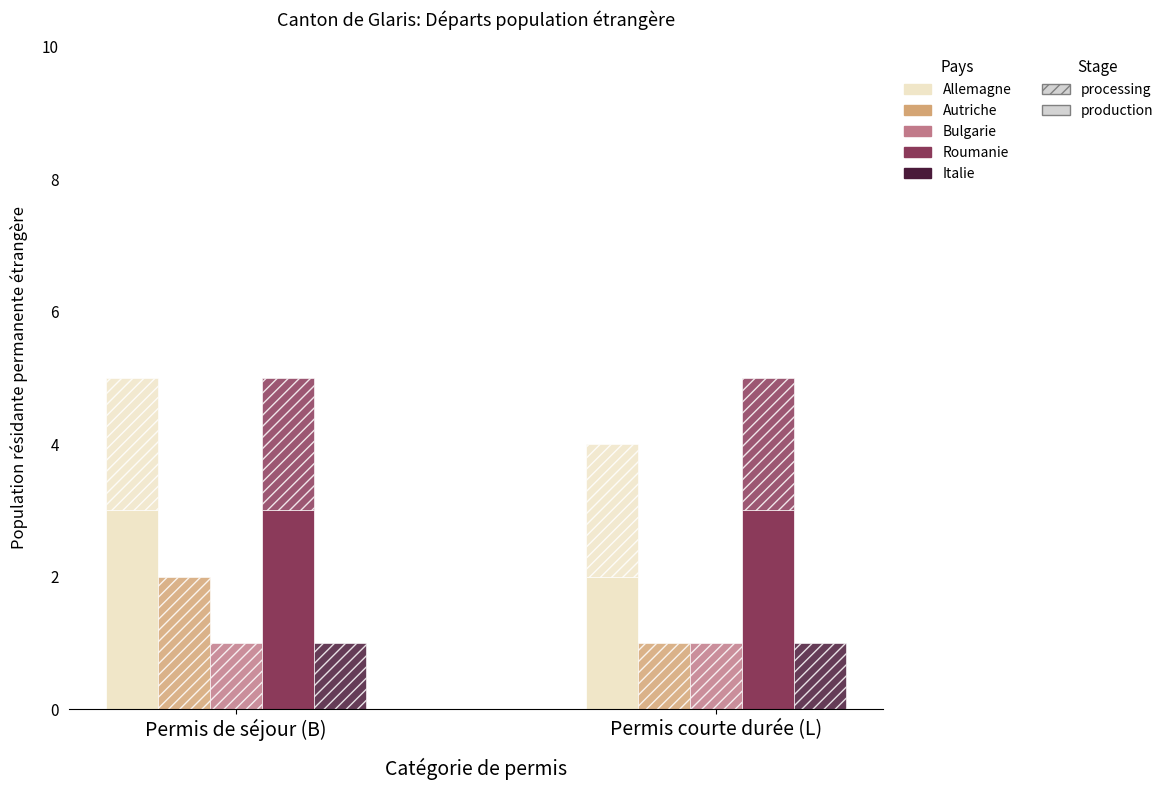

List the labels in order of Femmes_perm value, largest first.

Allemagne, Roumanie, Autriche, Bulgarie, Italie